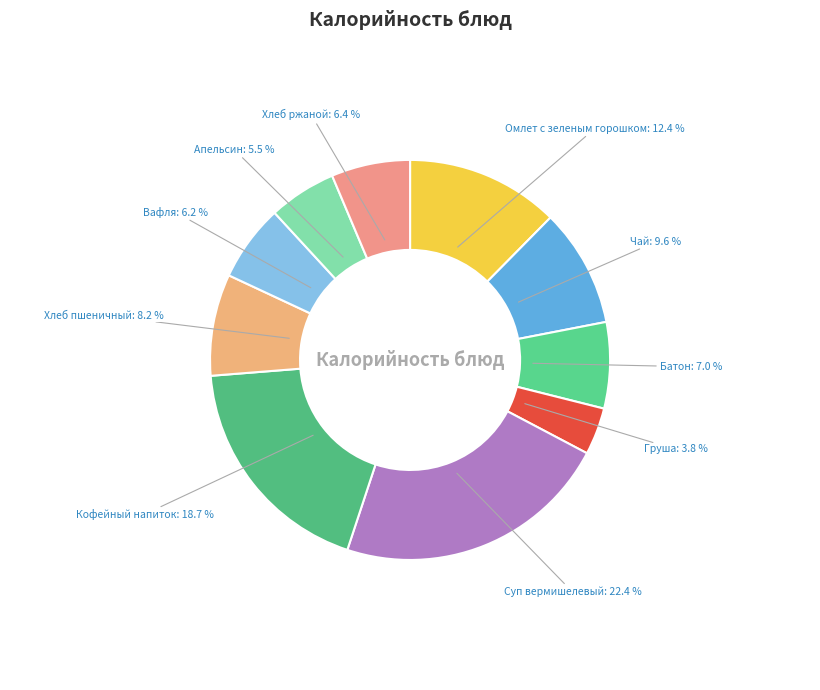

Rank the categories by value from lowest to highest.

Груша, Апельсин, Вафля, Хлеб ржаной, Батон, Хлеб пшеничный, Чай, Омлет с зеленым горошком, Кофейный напиток, Суп вермишелевый